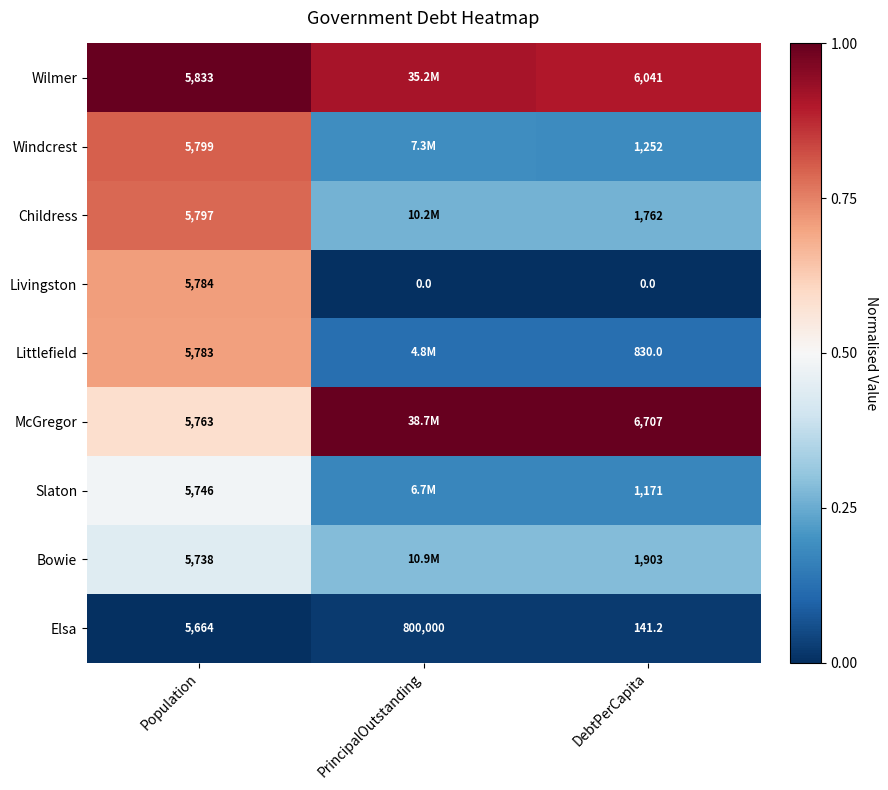

Between Population and DebtPerCapita, which series saw the biggest shift?

Livingston